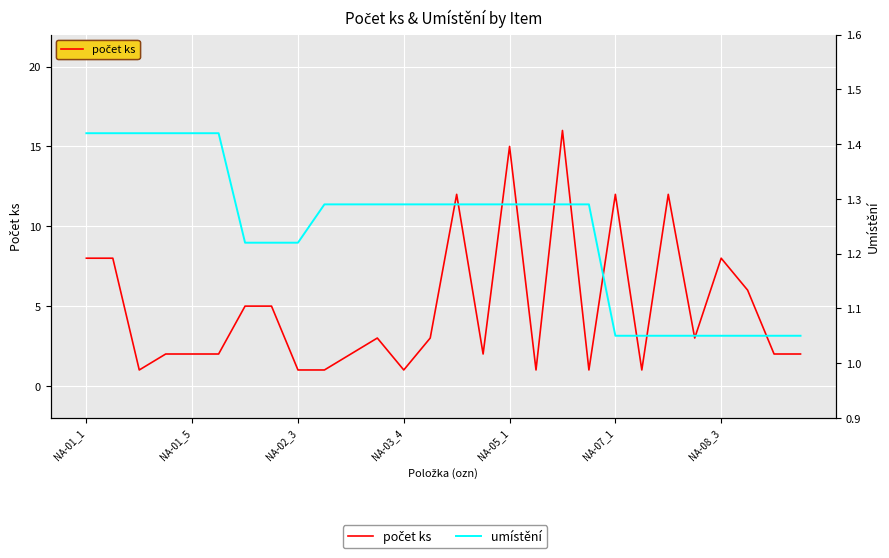

Reading left to right, list all the values displayed in this chart.

počet ks: 8.0	8.0	1.0	2.0	2.0	2.0	5.0	5.0	1.0	1.0	2.0	3.0	1.0	3.0	12.0	2.0	15.0	1.0	16.0	1.0	12.0	1.0	12.0	3.0	8.0	6.0	2.0	2.0
umístění: 1.4	1.4	1.4	1.4	1.4	1.4	1.2	1.2	1.2	1.3	1.3	1.3	1.3	1.3	1.3	1.3	1.3	1.3	1.3	1.3	1.1	1.1	1.1	1.1	1.1	1.1	1.1	1.1